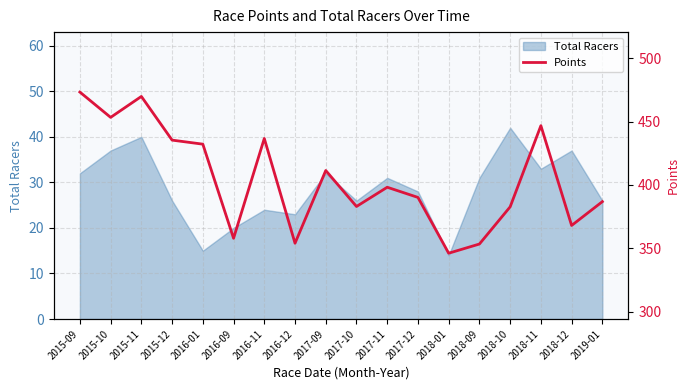

What is the average value?

404.4